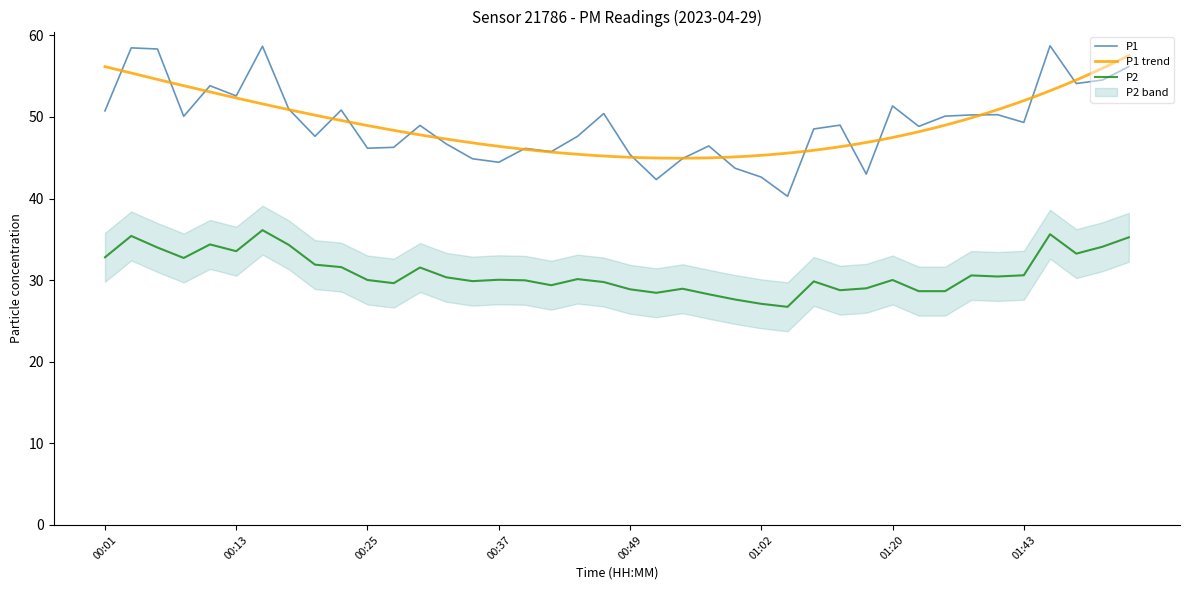

At which category does P1 reach its first local valley?

00:08